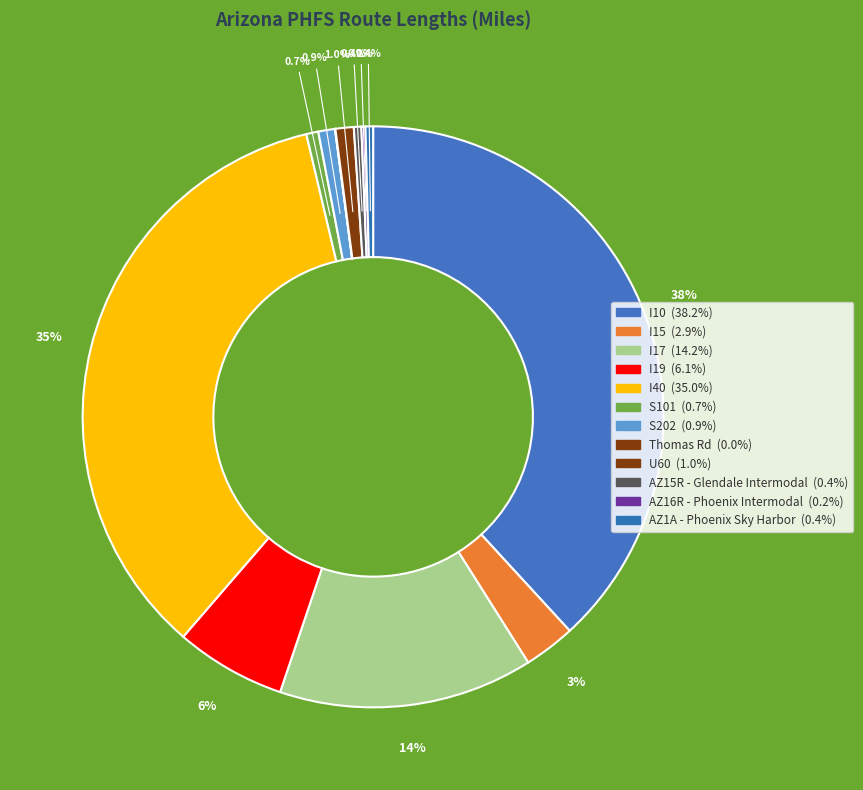

The I15 slice represents 3% of the pie. True or false?

True